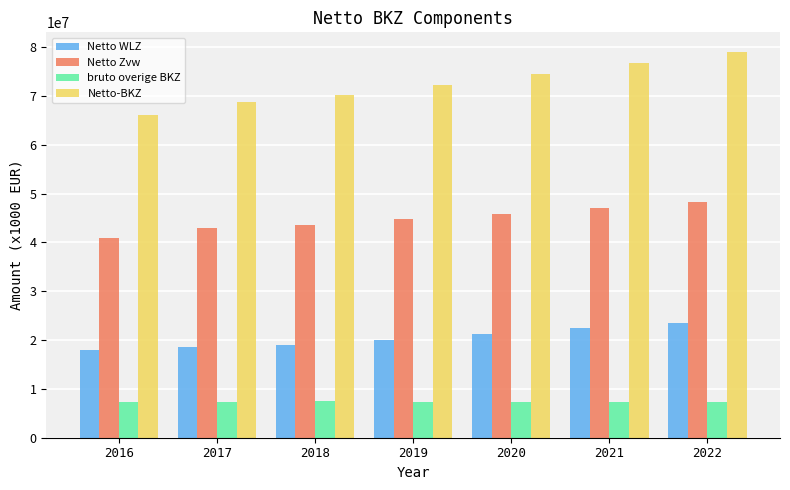

What is the sum of the Netto-BKZ values at 2016 and 2019?

138322366